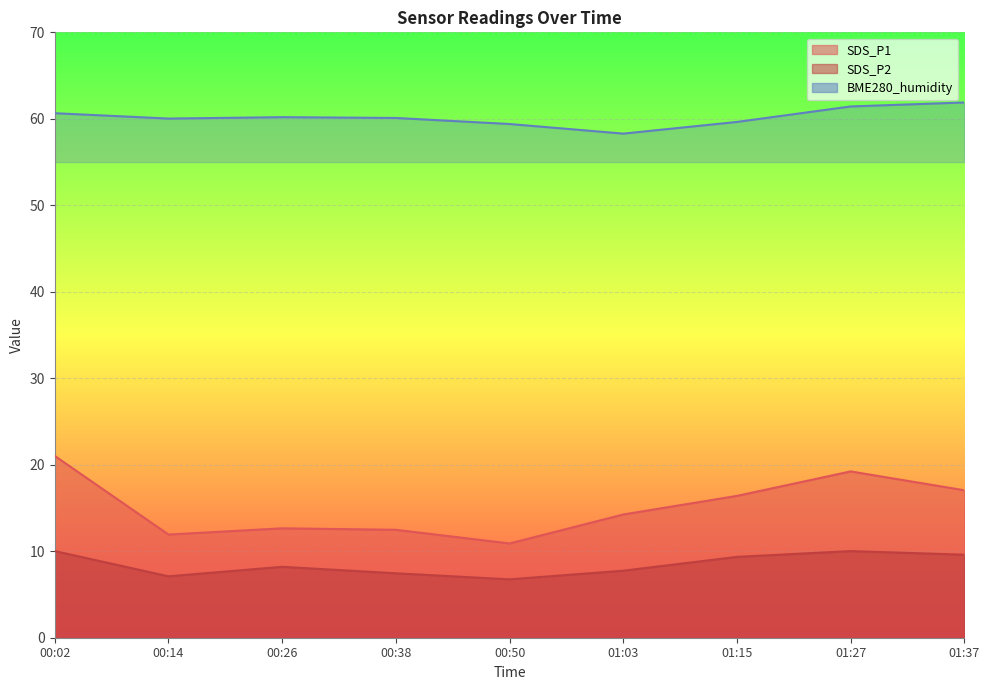

In BME280_humidity, how many points are higher than both neighbors (excluding endpoints)?

1